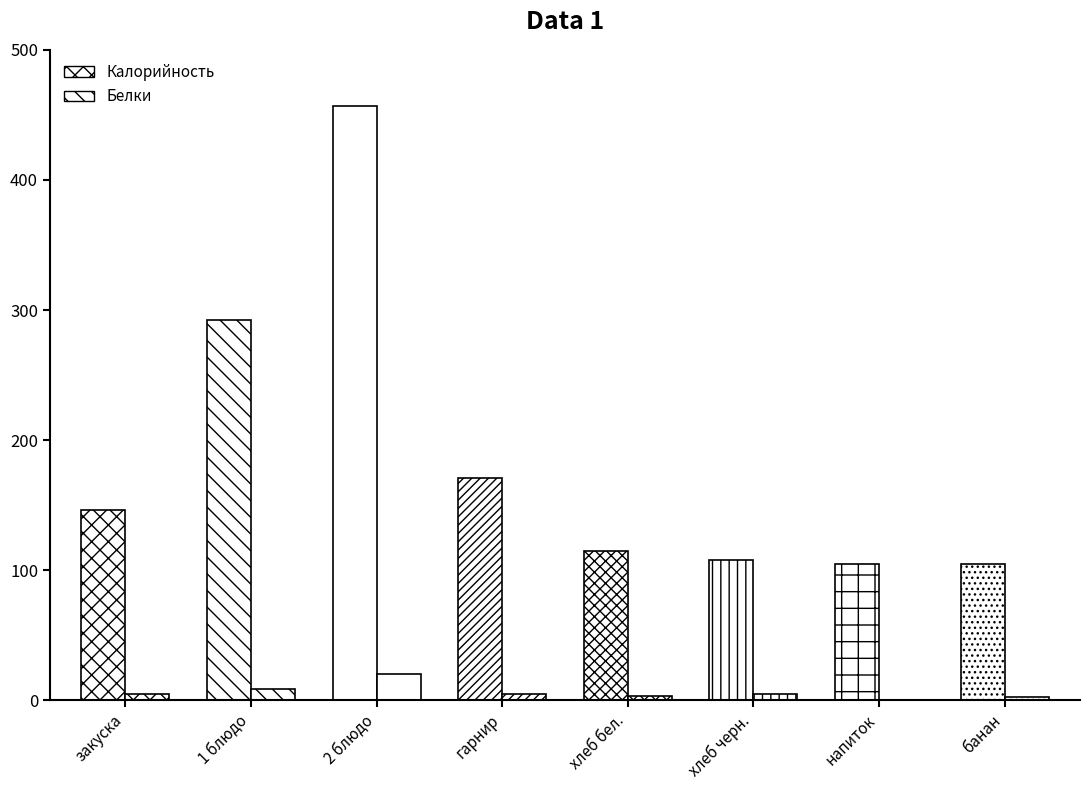

What is the difference between the Белки values at 1 блюдо and напиток?

8.3